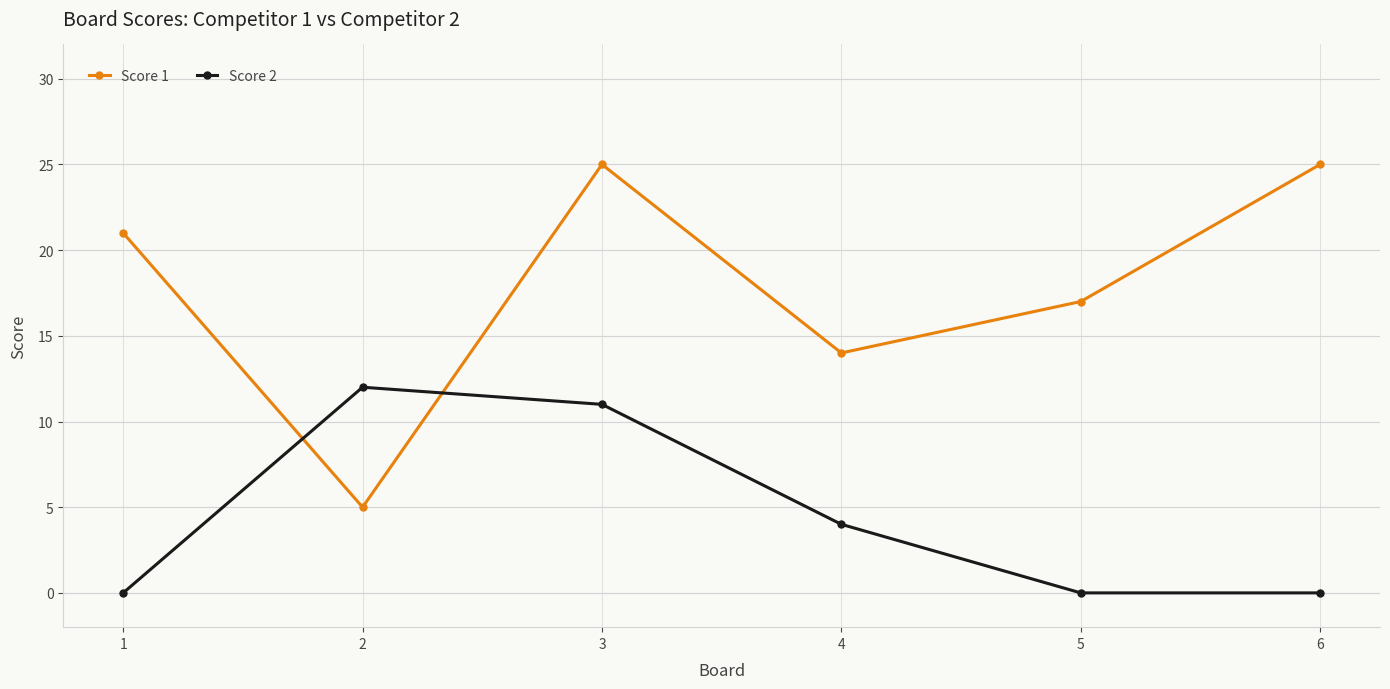

Count the Score 1 values in the range 14 to 25.

5